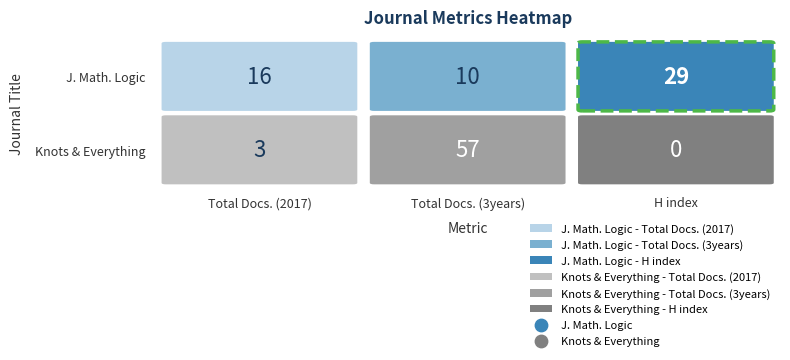

At how many categories does at least one series exceed 20?

2